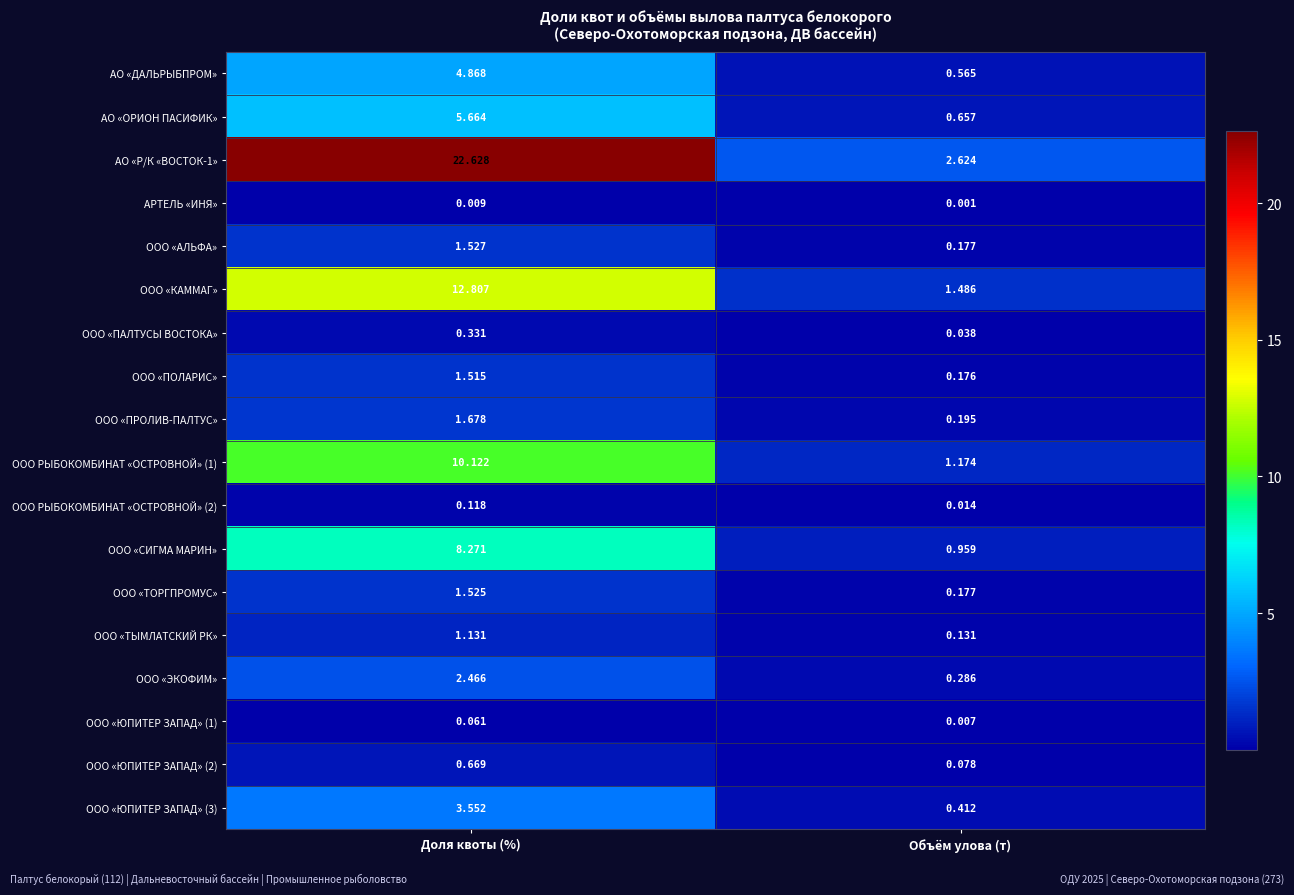

Which category has the lowest value across all series?

Объём улова (т)